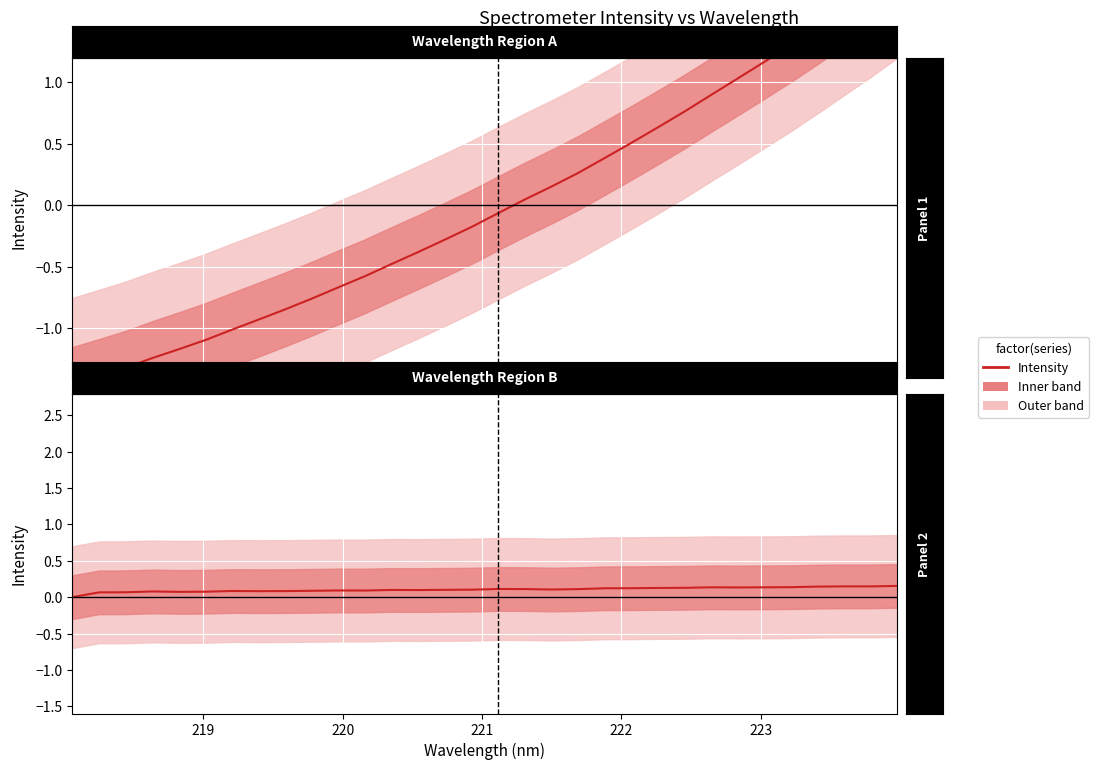

How many lines are shown in the chart?

2